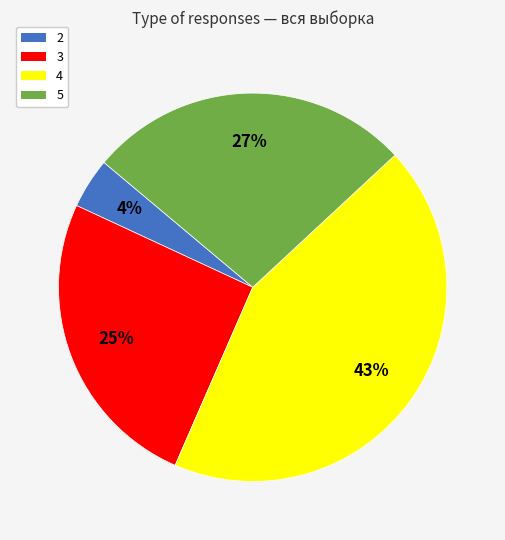

Is the sum of 2 and 5 greater than half?

No